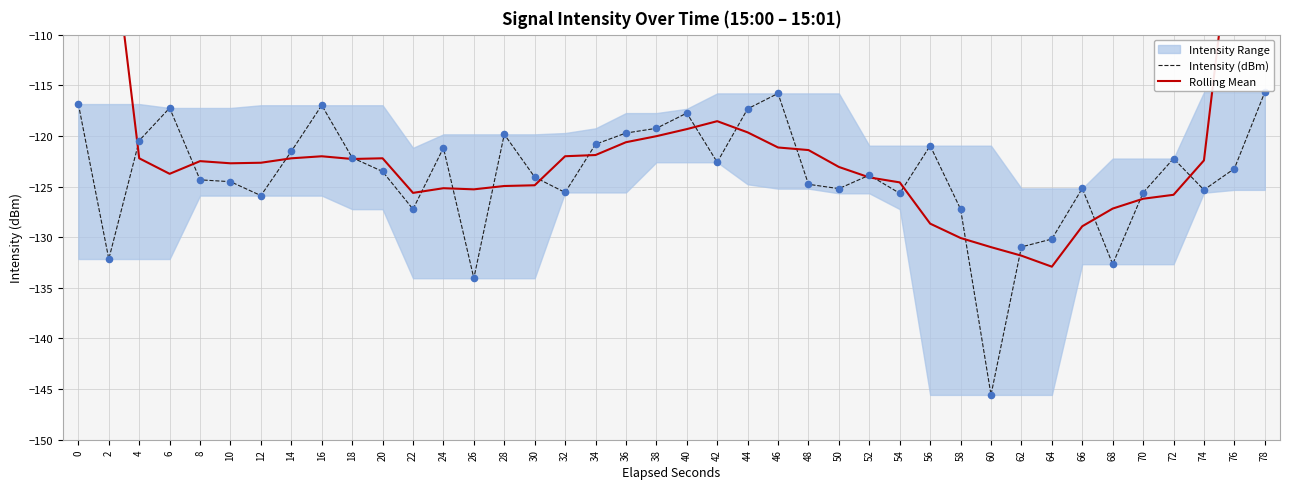

Which series has the widest spread of Y values?

Rolling Mean